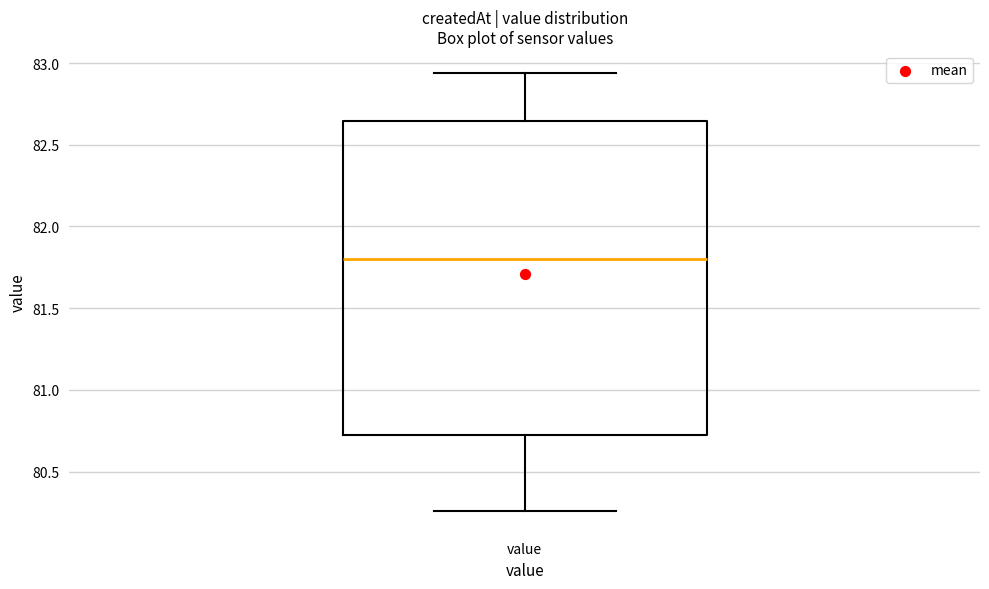

Read this box plot against the y-axis: the position of the median line, the range covered by the box, and the ends of both whiskers. The values are not printed on the chart, so give them approximately, as read against the axis.

median 81.80, box 80.70 to 82.65, whiskers 80.25 to 82.95